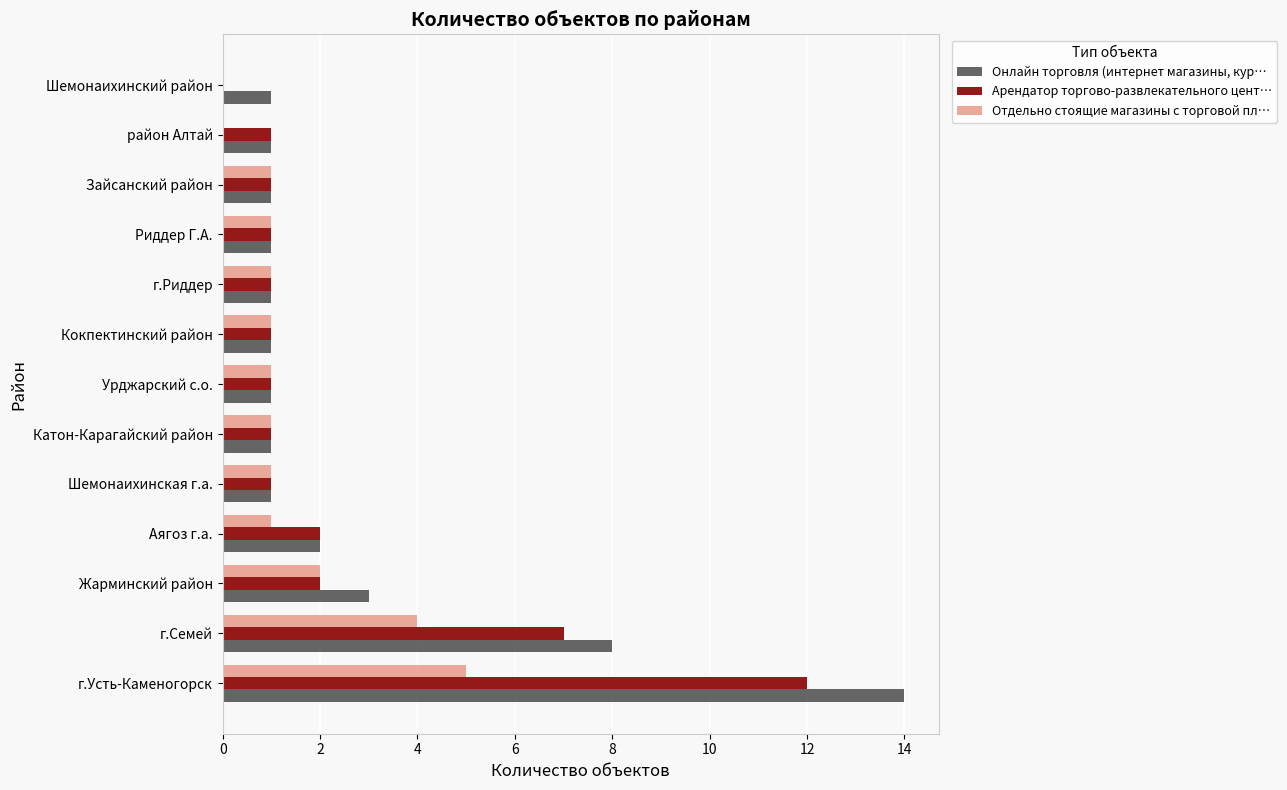

The value of Онлайн торговля (интернет магазины, кур… at г.Риддер is 0. True or false?

False